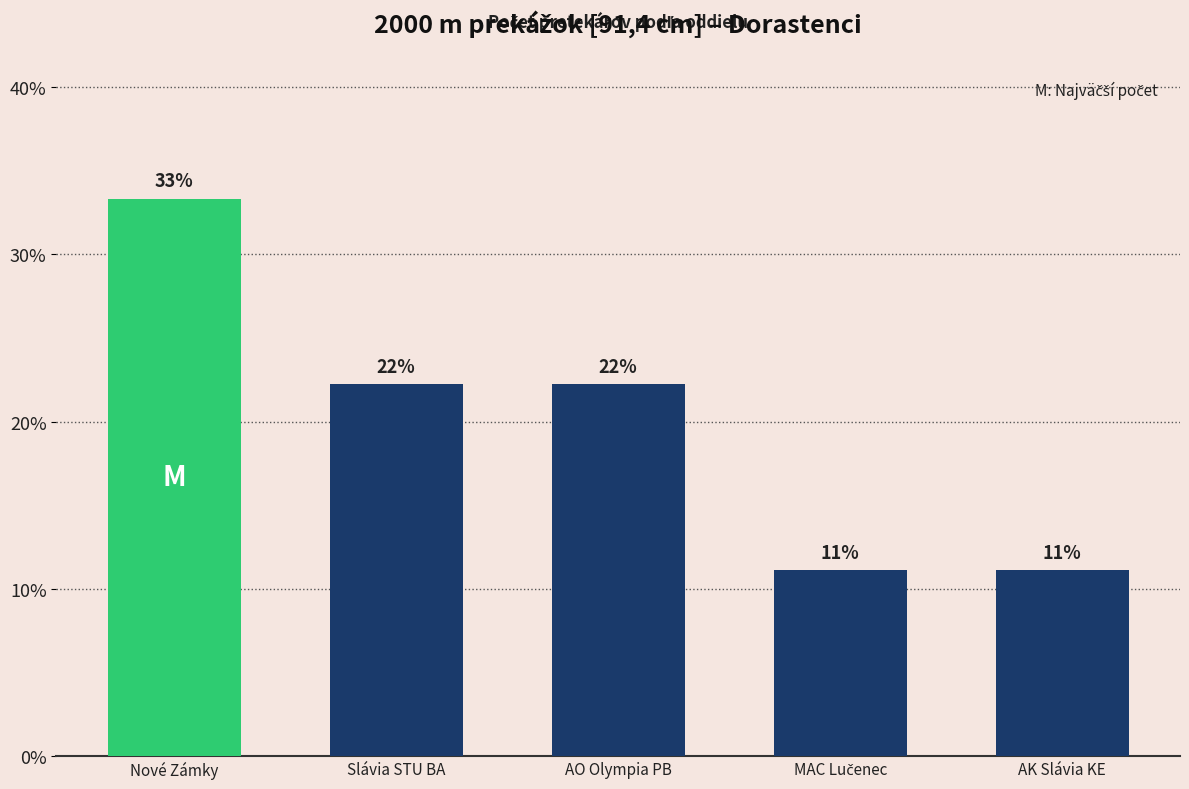

Does the chart contain any negative values?

No